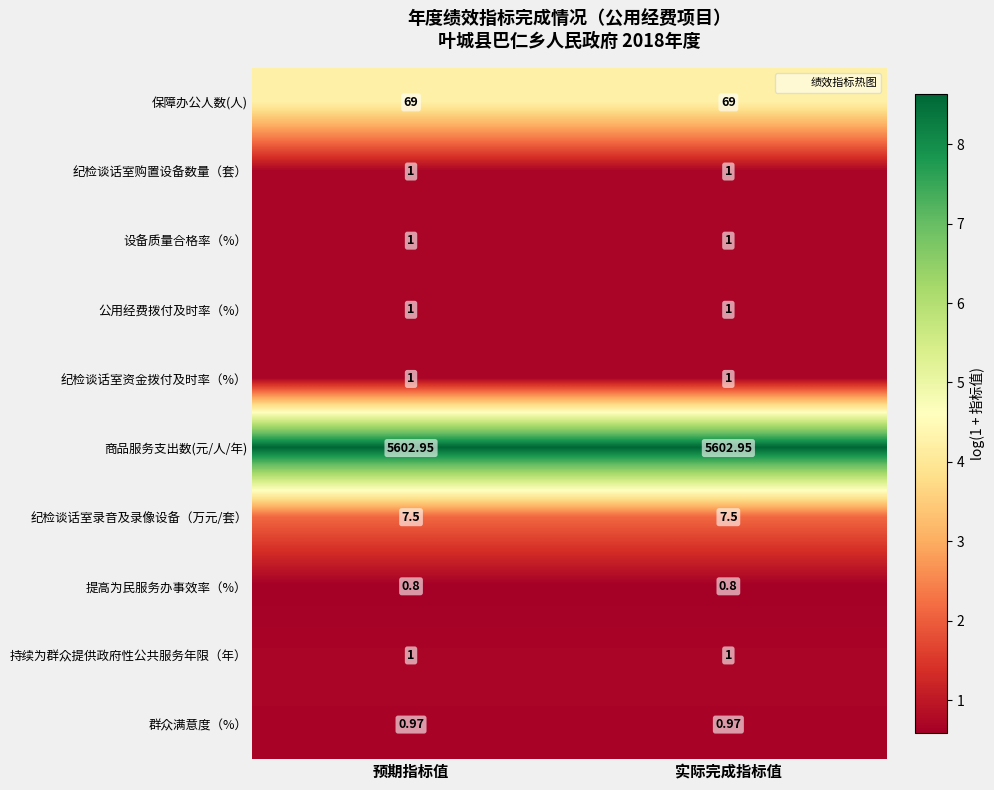

Which series has the largest total across all categories?

商品服务支出数(元/人/年)